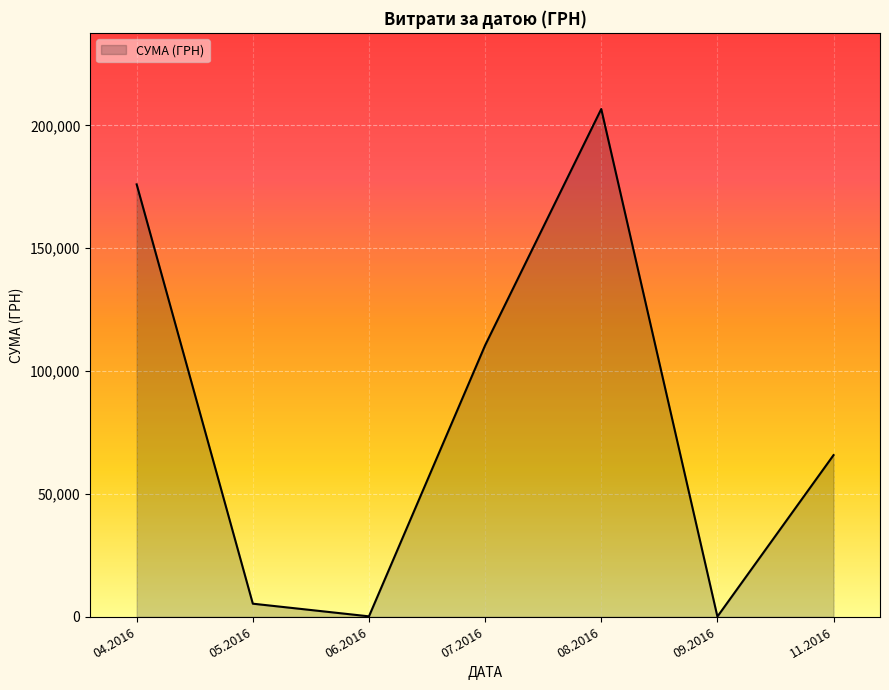

What is the difference between the maximum and minimum values?

206547.1